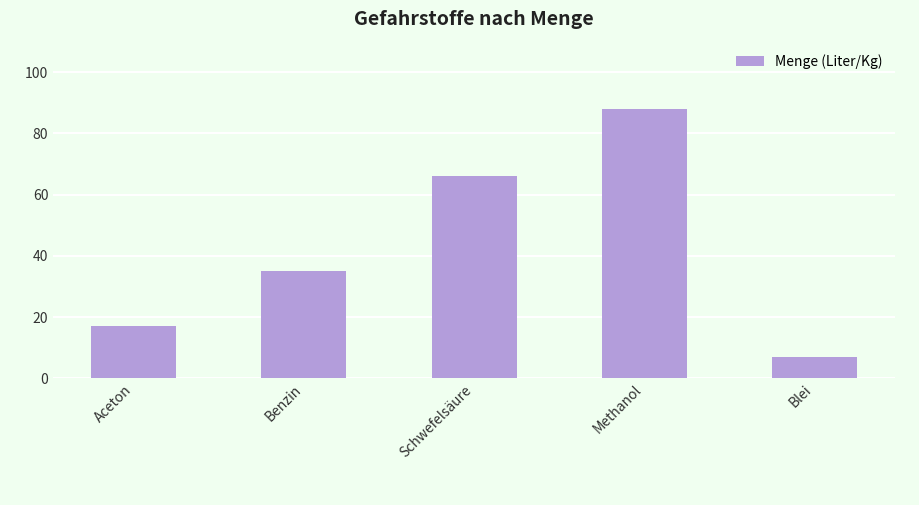

Approximately how many times larger is the value at Schwefelsäure compared to Benzin?

1.9